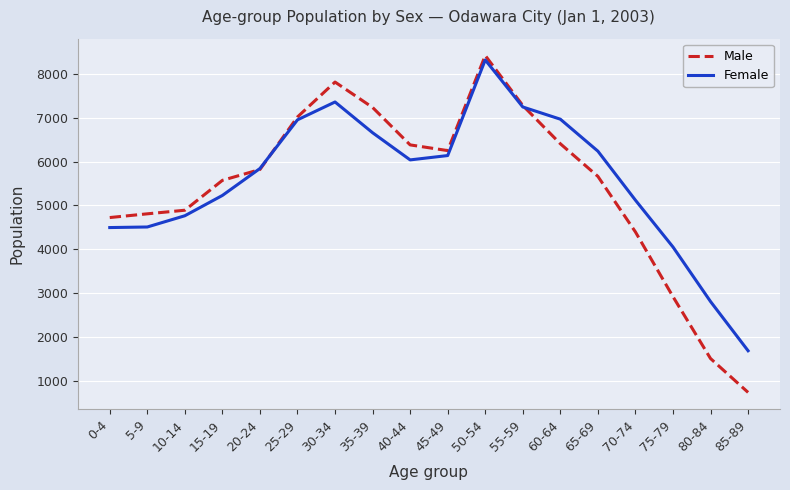

The Female series shows 3505 at 20-24. True or false?

False